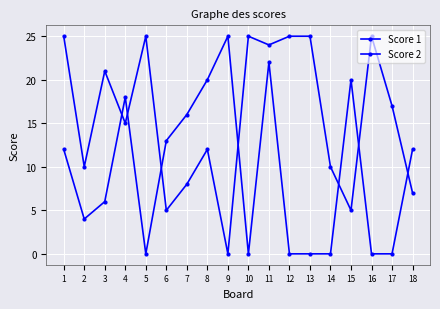

How many values in the Score 1 series are below 17?

9